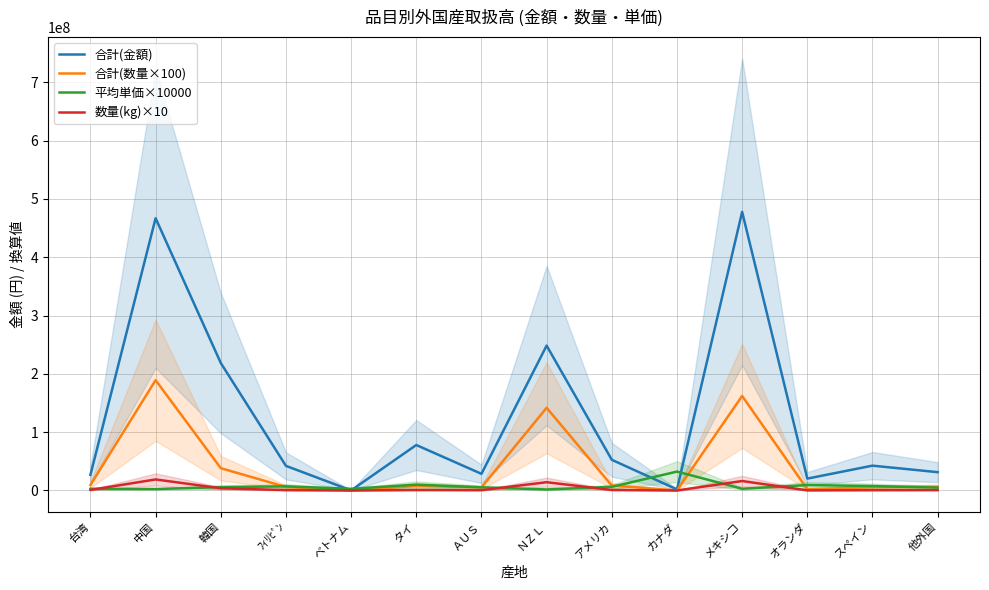

True or false: 合計(金額) has a value of 10977588 at ＡＵＳ.

False